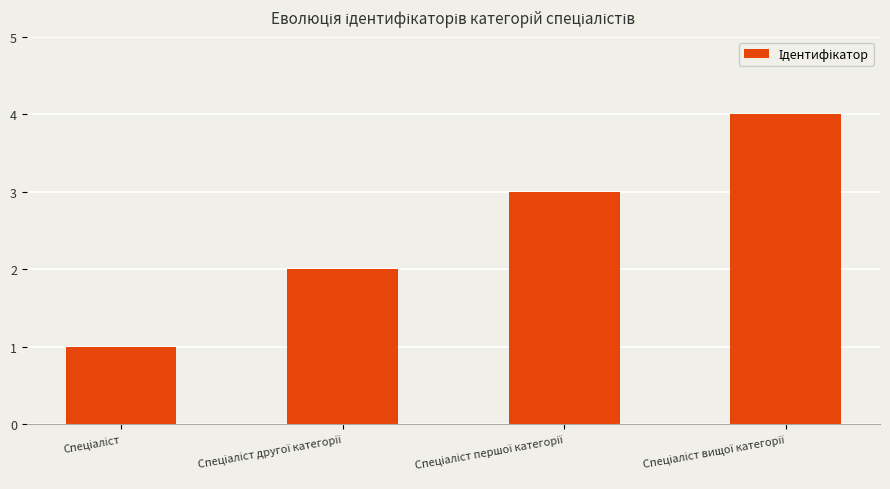

How many distinct data groups are displayed?

1